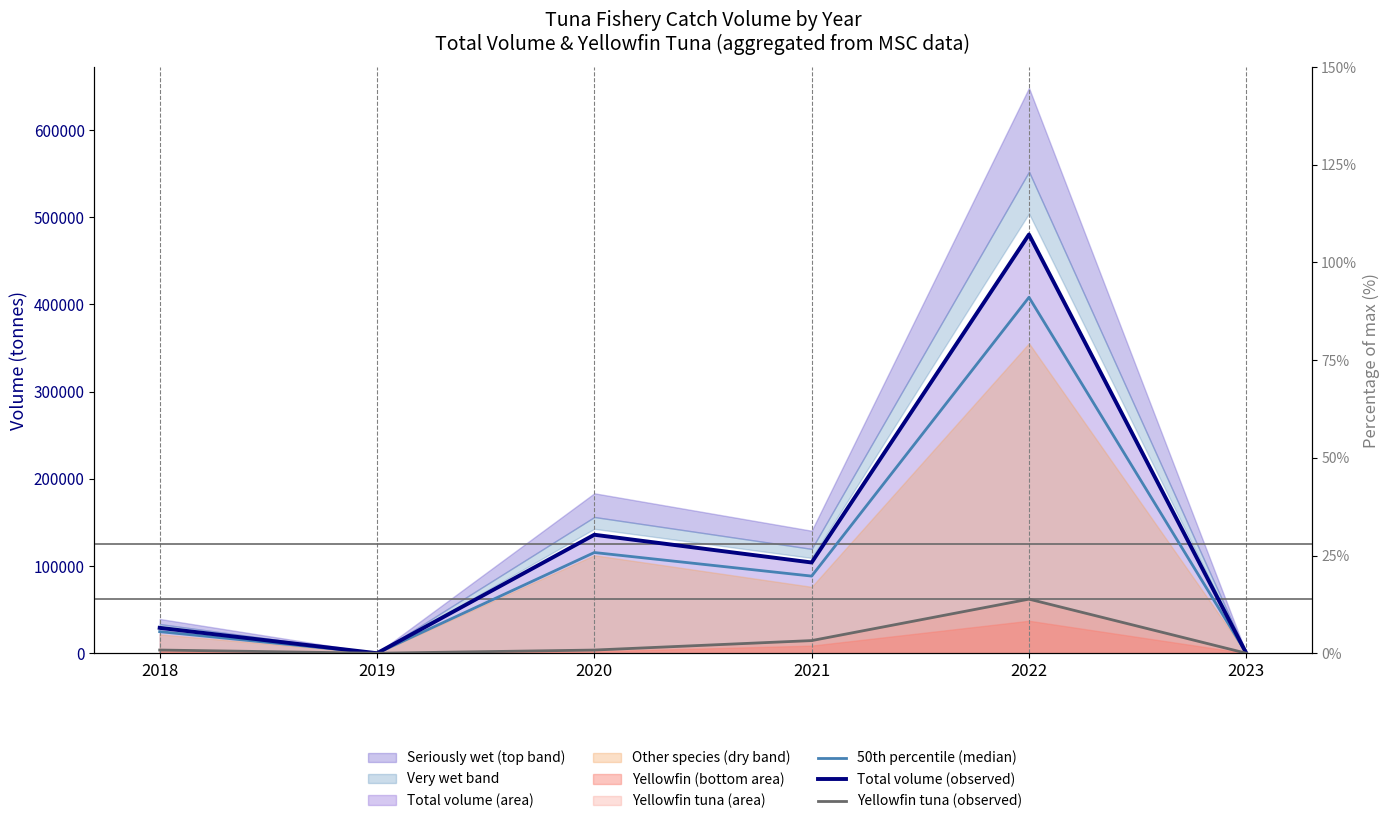

Where is the first local minimum for Total volume (observed)?

2019